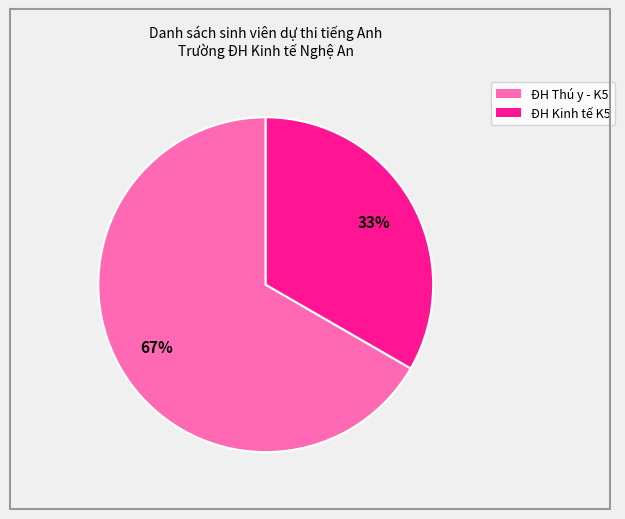

Is it true that ĐH Thú y - K5 is 67% of the pie?

True